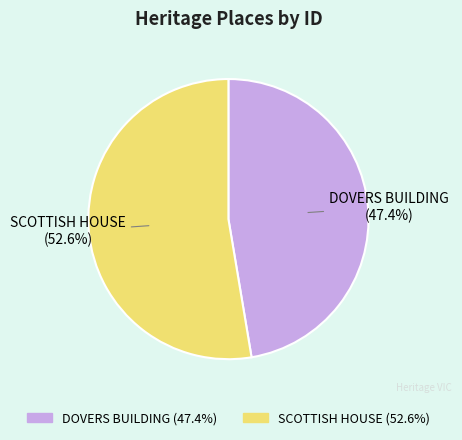

Between SCOTTISH HOUSE and DOVERS BUILDING, which is larger?

SCOTTISH HOUSE